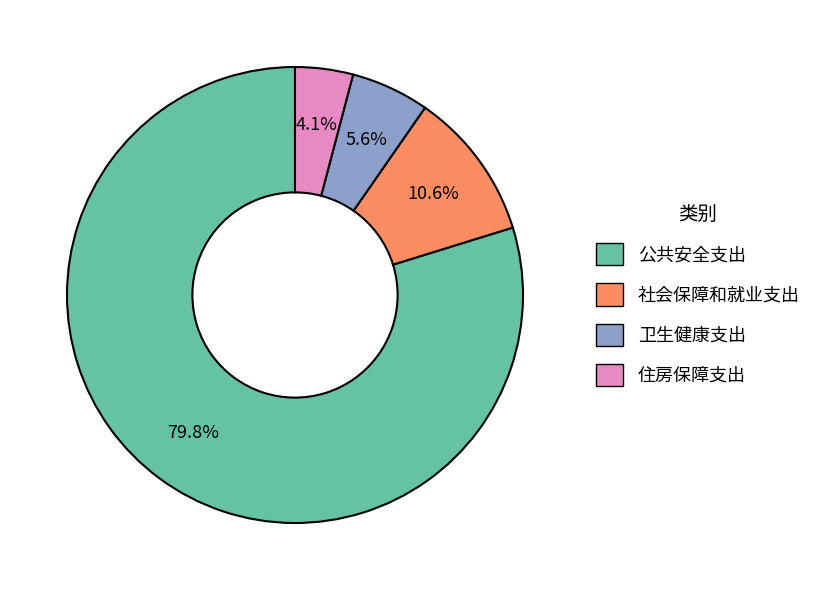

What is the total percentage of 卫生健康支出 and 公共安全支出?

85.3%